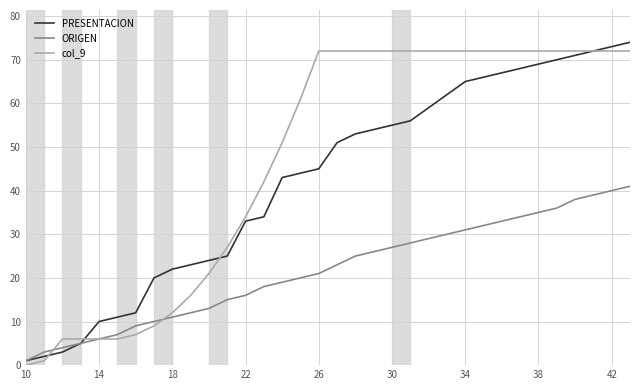

True or false: ORIGEN has more than 2 interior local peaks.

False